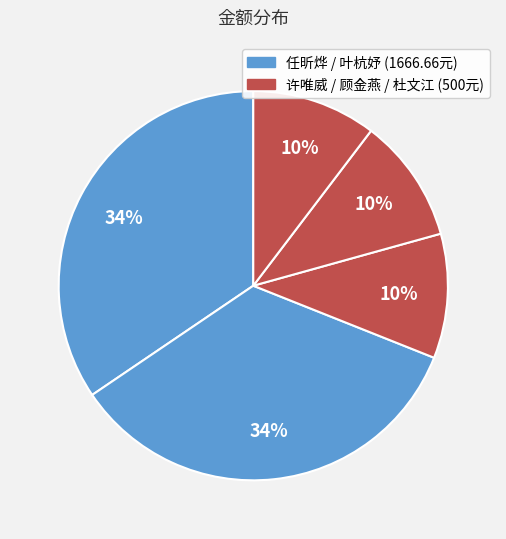

To the nearest percent, what is the difference between the largest and smallest slice percentages?

24%